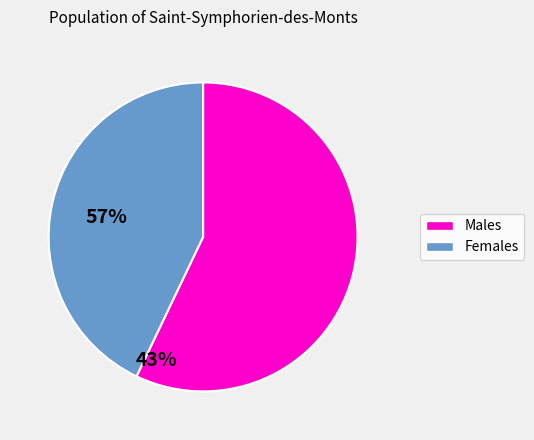

Is there a majority slice in this chart?

Yes